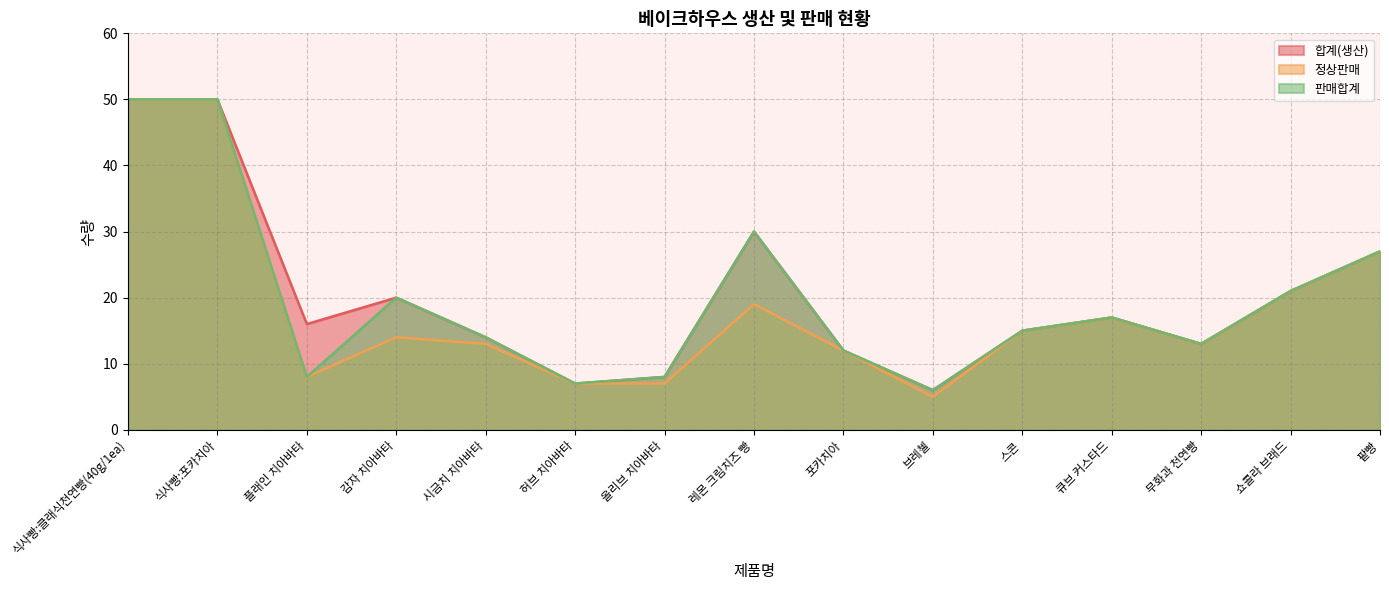

At which category is the sum across all series the highest?

식사빵:클래식천연빵(40g/1ea)